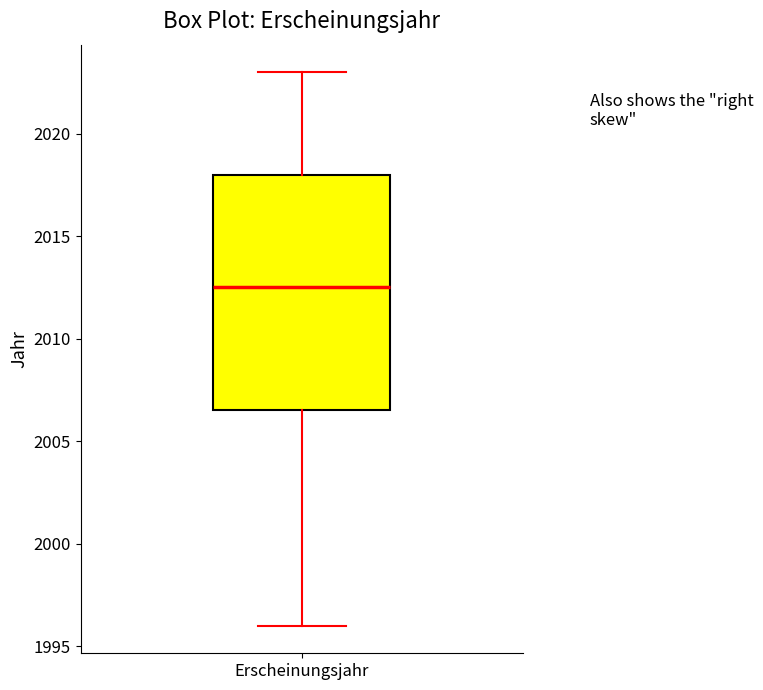

Transcribe this box plot: give where the median line is, the range the box spans, and where the two whiskers end, as read against the y-axis. The values are not printed on the chart, so give them approximately, as read against the axis.

median 2012.5, box 2006.5 to 2018.0, whiskers 1996.0 to 2023.0